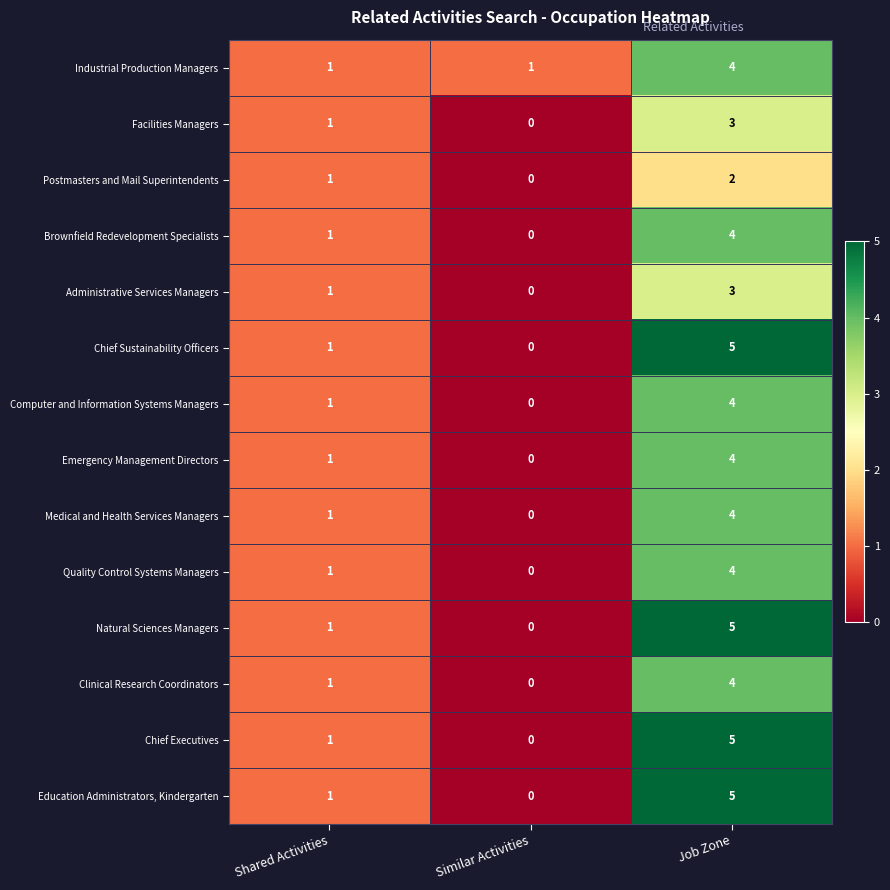

Rank the categories by Postmasters and Mail Superintendents value from lowest to highest.

Similar Activities, Shared Activities, Job Zone